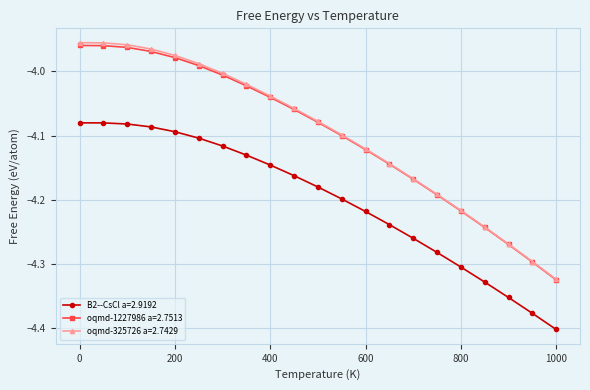

True or false: oqmd-325726 a=2.7429 has more than 2 points higher than both neighbors.

False